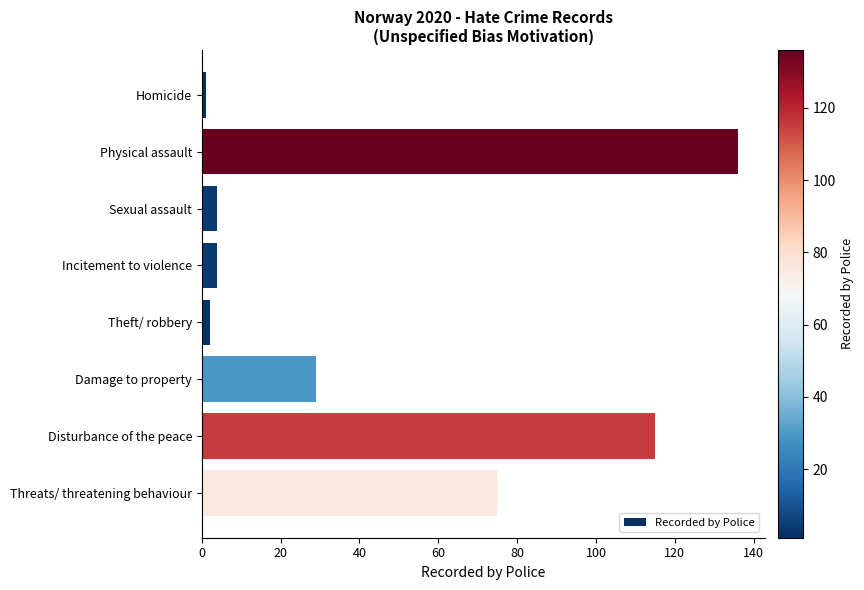

What is the change in value from Physical assault to Threats/ threatening behaviour?

-61